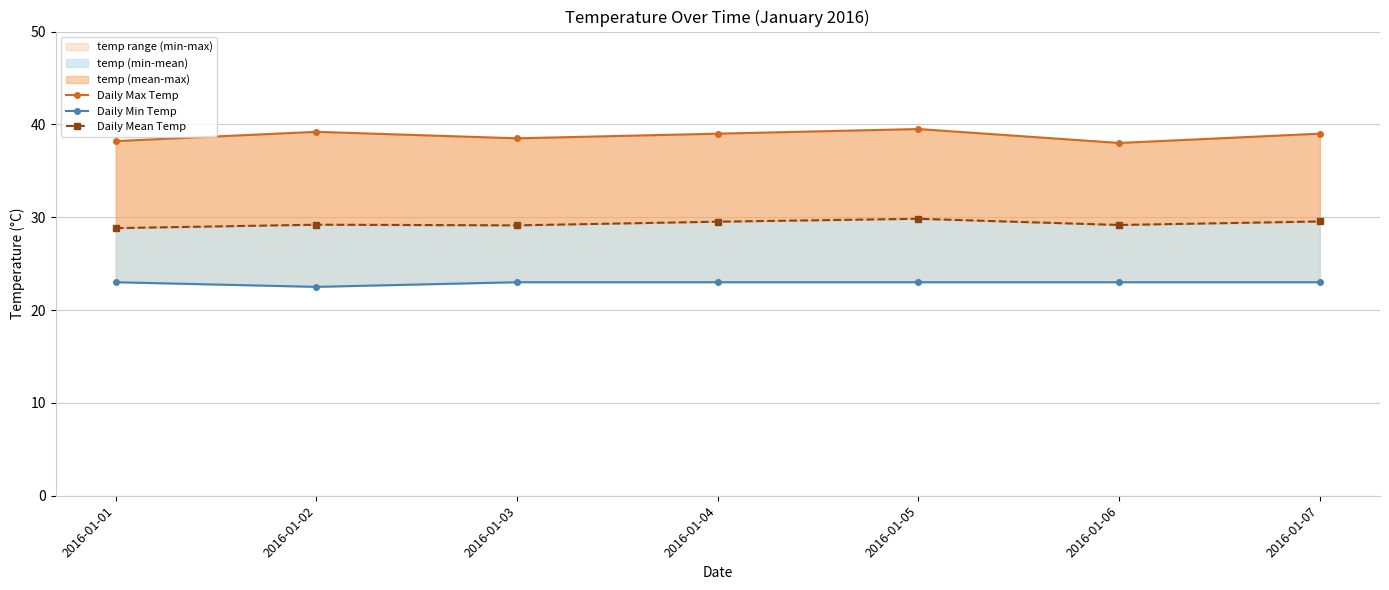

True or false: Daily Max Temp and Daily Mean Temp cross at least once.

False